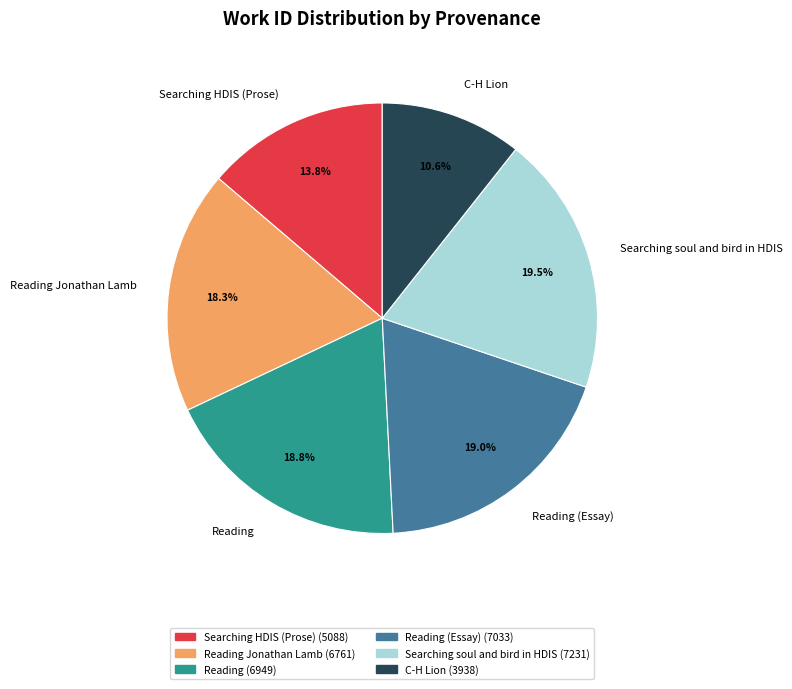

Which slice is the largest?

Searching soul and bird in HDIS